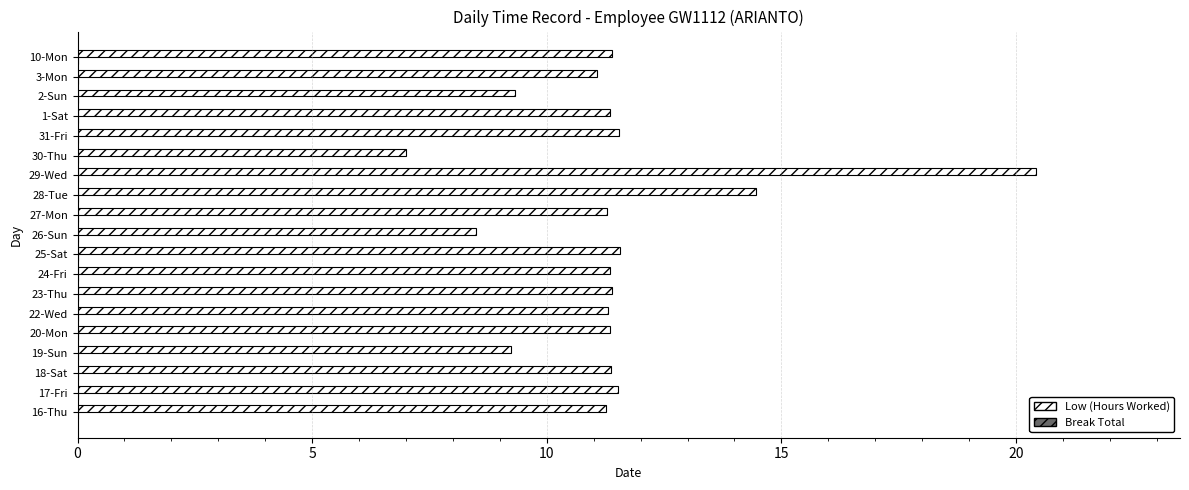

What is the smallest value displayed?

7.0